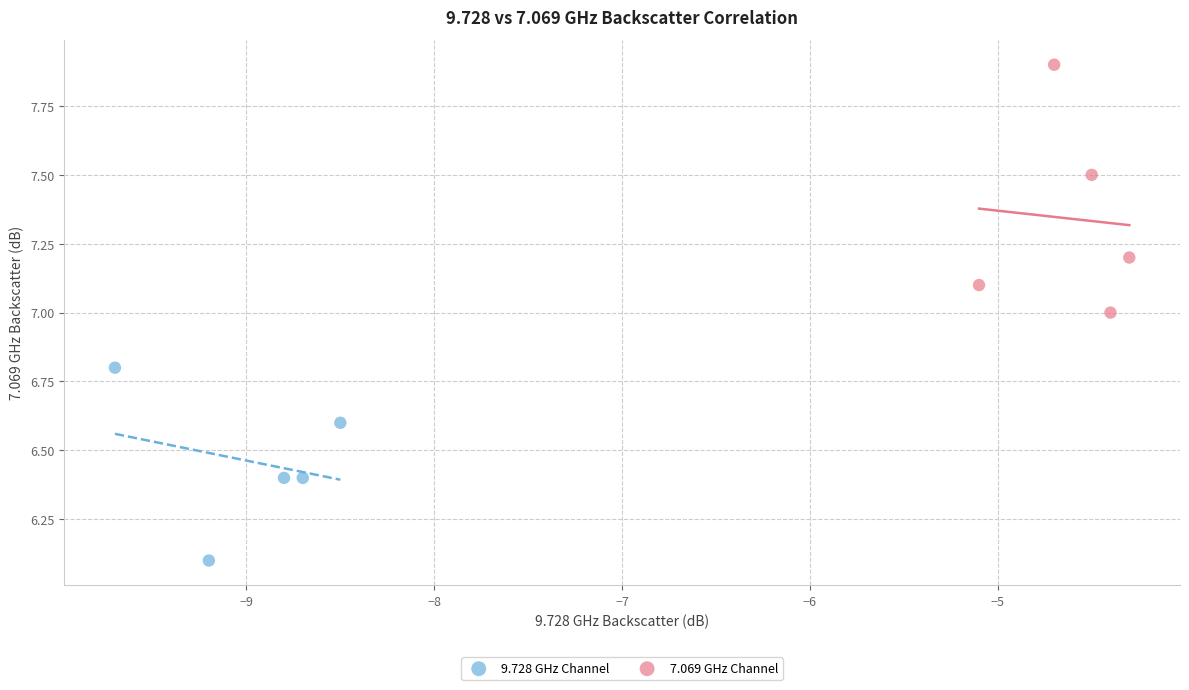

Which series reaches the maximum Y coordinate?

7.069 GHz Channel